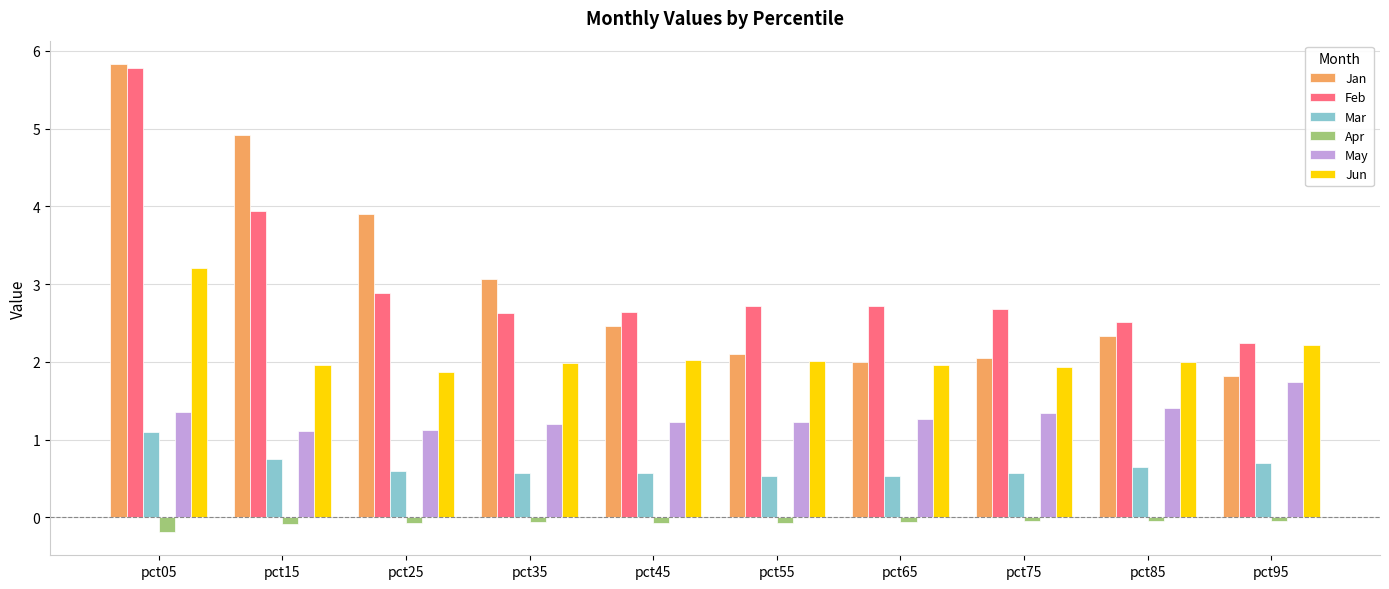

Read the Mar value at pct25.

0.6